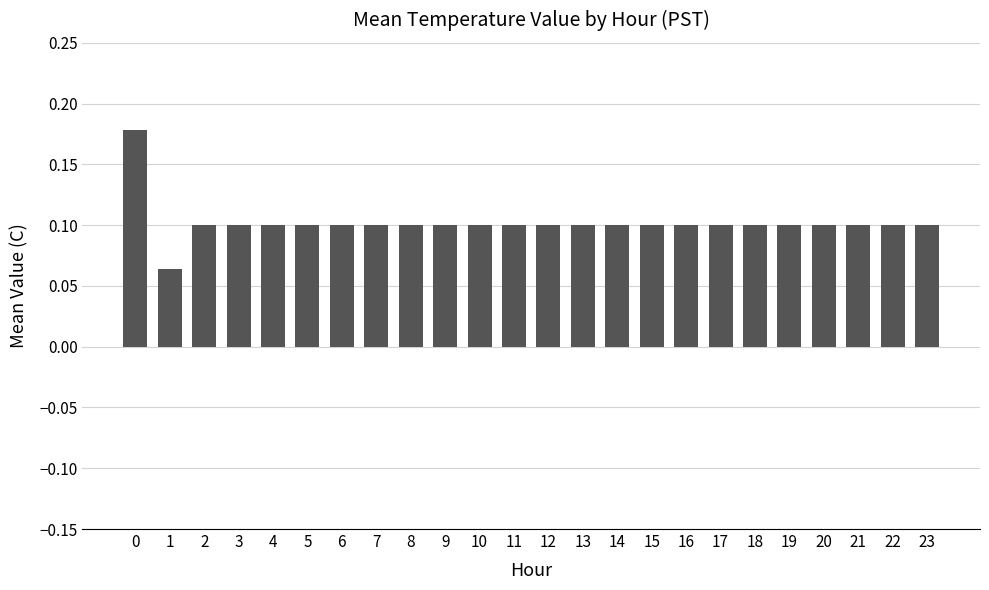

Where is the data nearest to the value 0?

1